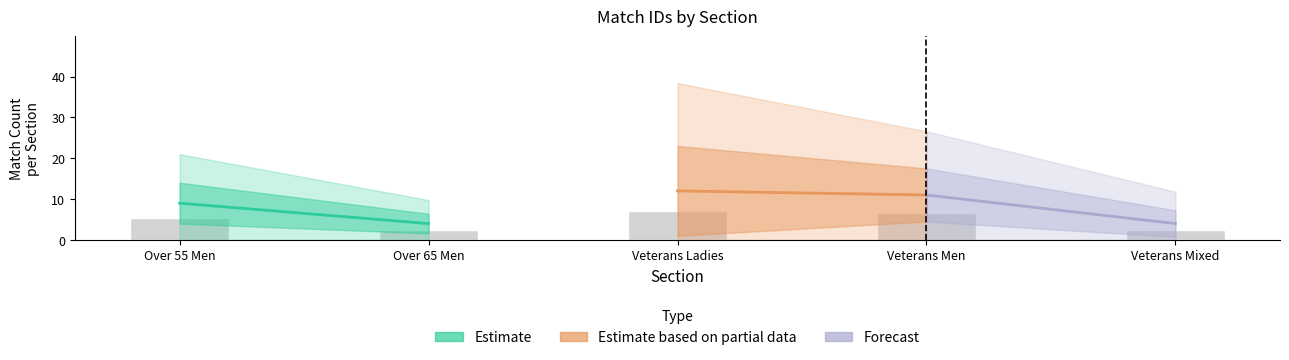

Count the number of values greater than 5.

3